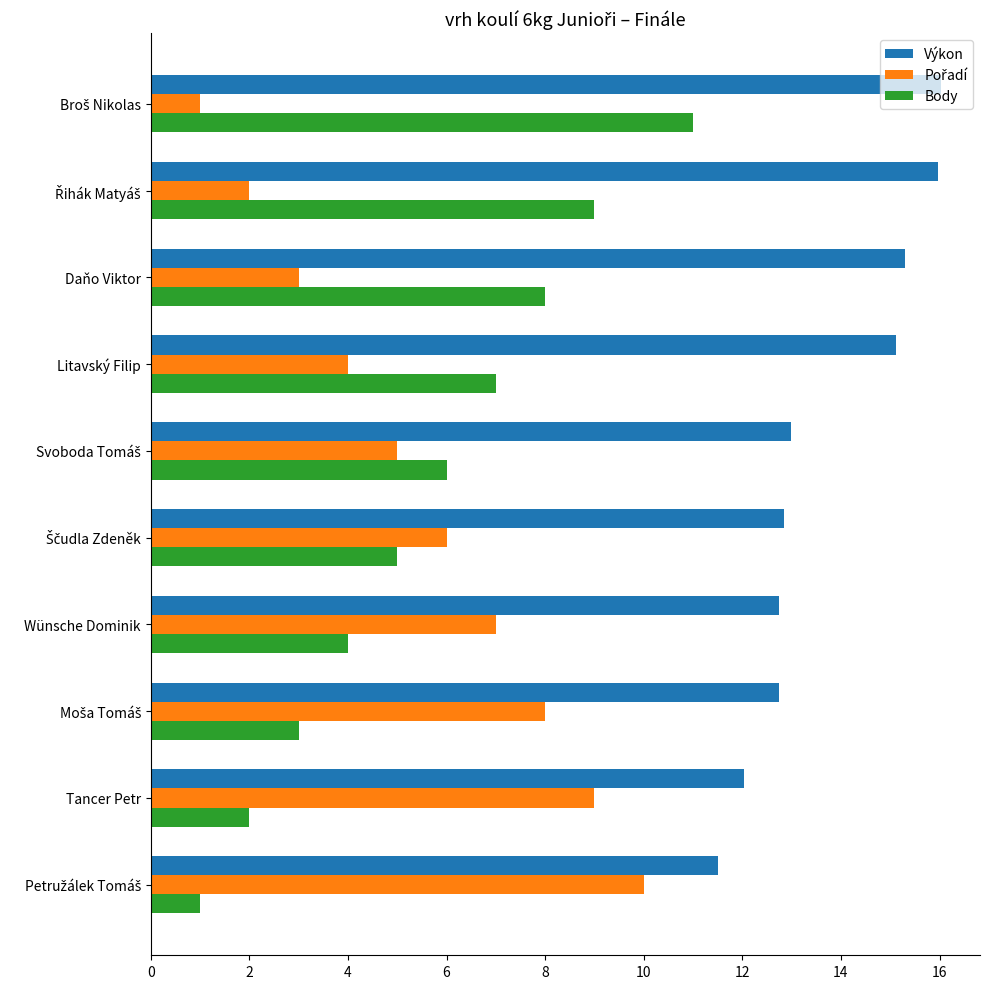

Count the number of data series in this chart.

3